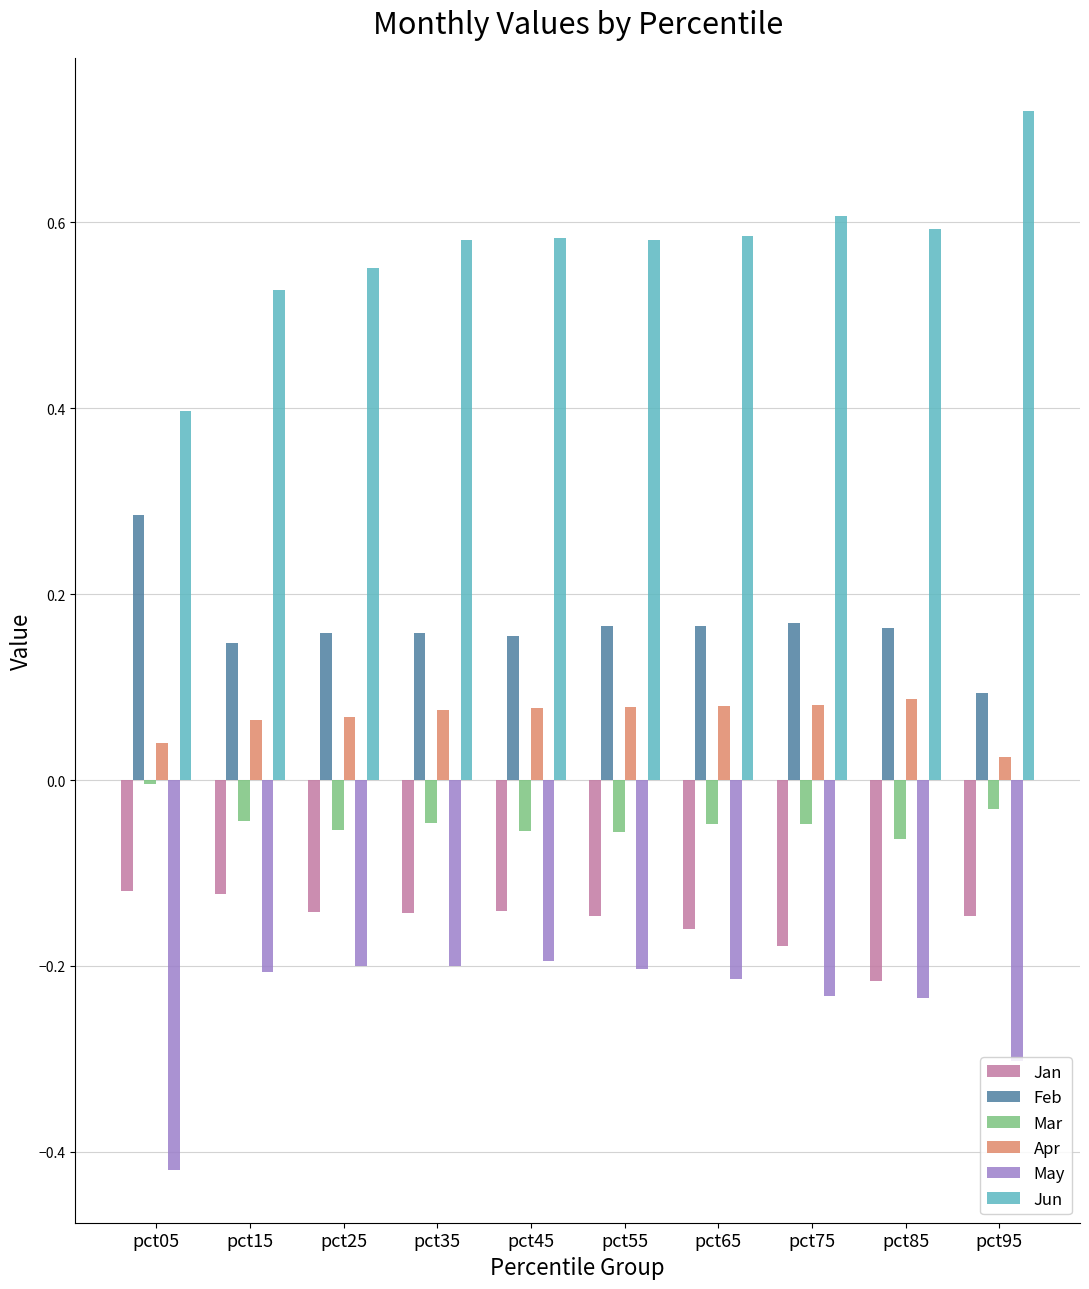

How many data points does each series have?

10